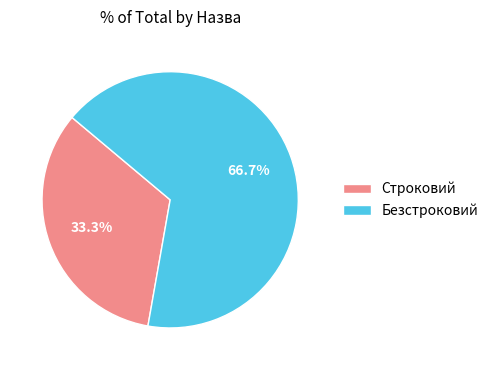

True or false: Безстроковий accounts for 67% of the total.

True